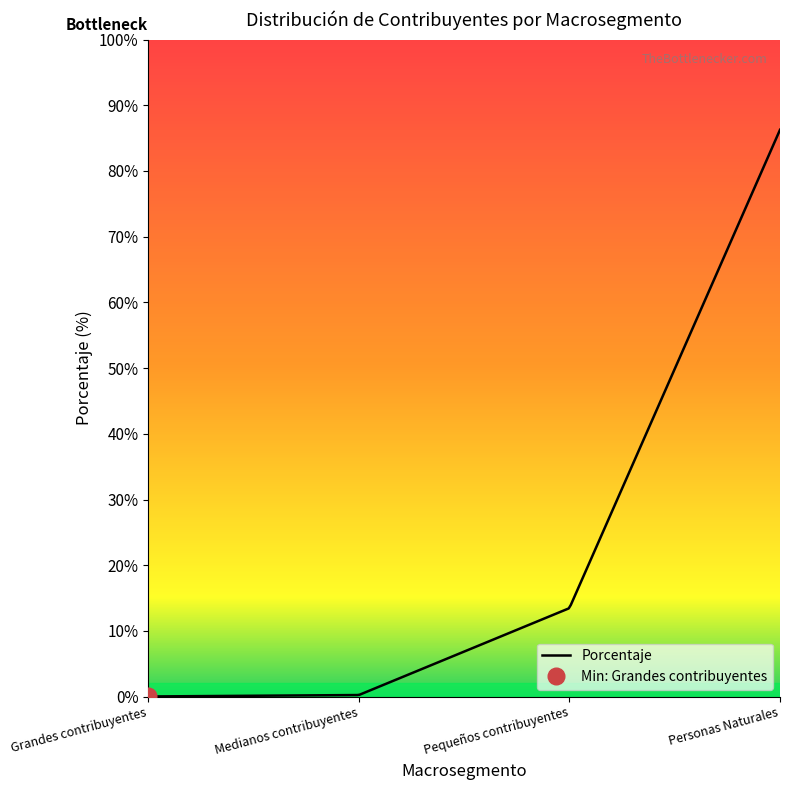

Is this an area chart (filled region under the line)?

No